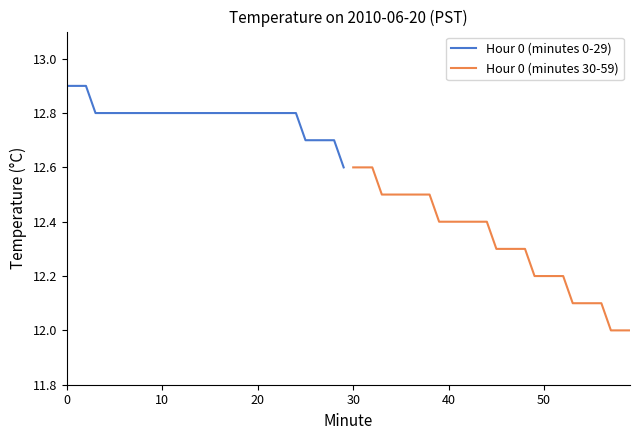

Which category has the lowest value in the Hour 0 (minutes 0-29) series?

29